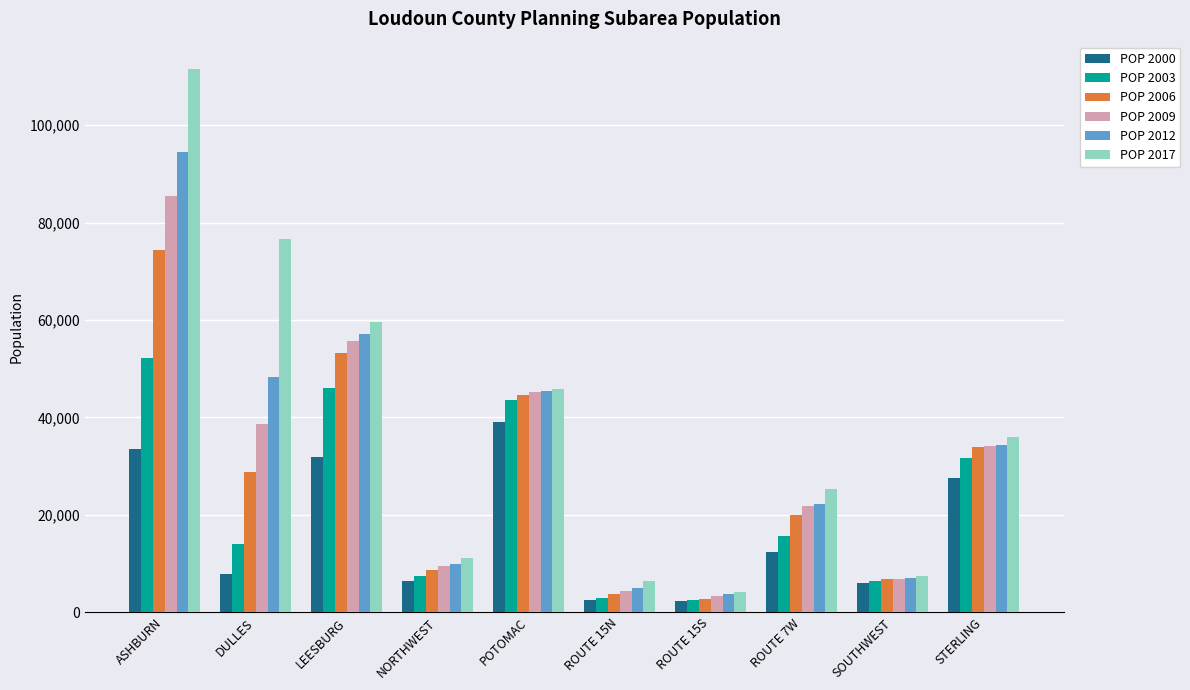

Which series has the largest total across all categories?

POP 2017